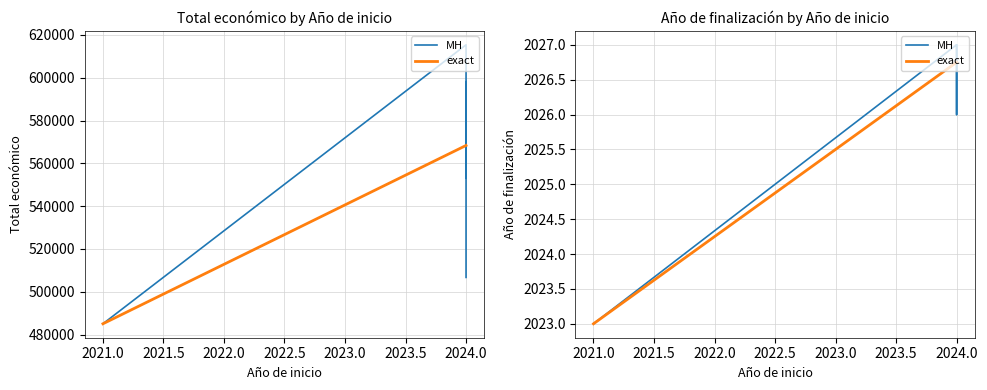

True or false: Año de finalización and Total económico intersect in this chart.

False